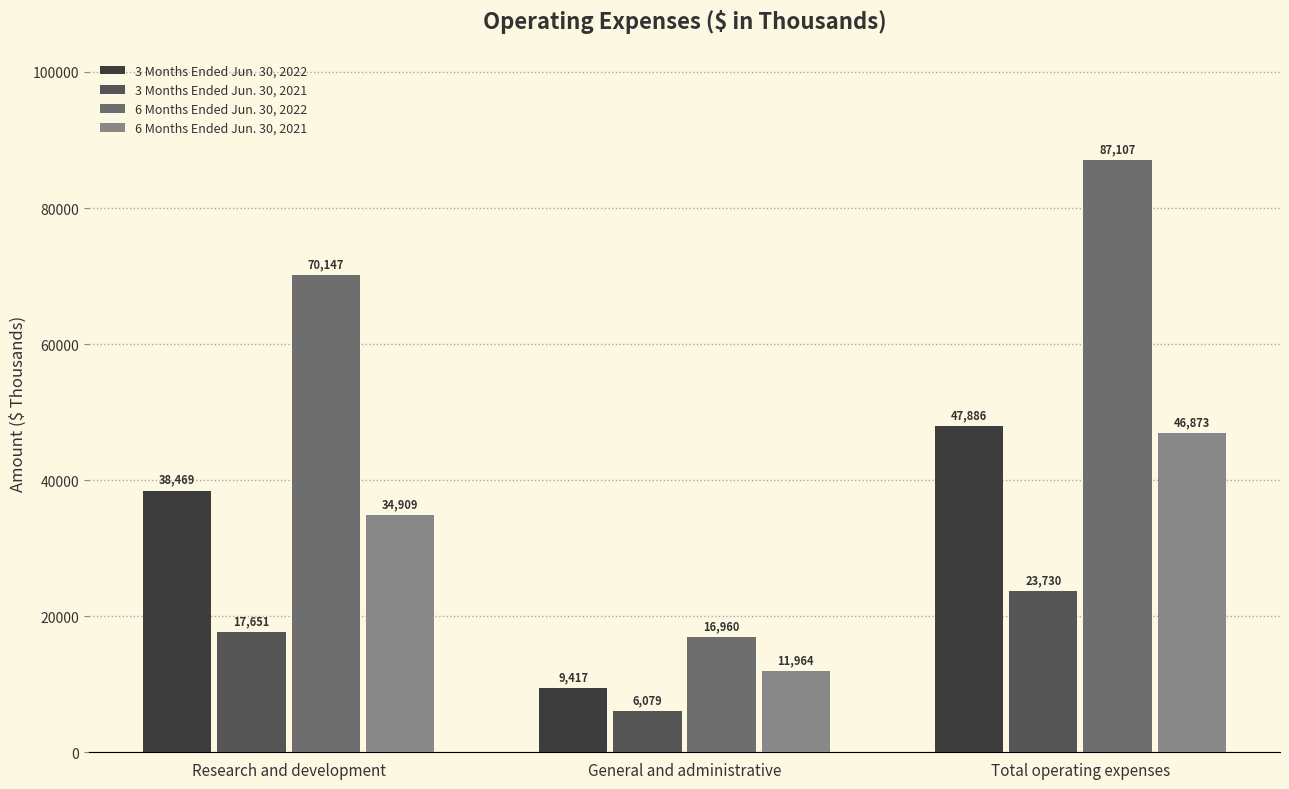

How many groups of bars are there?

3